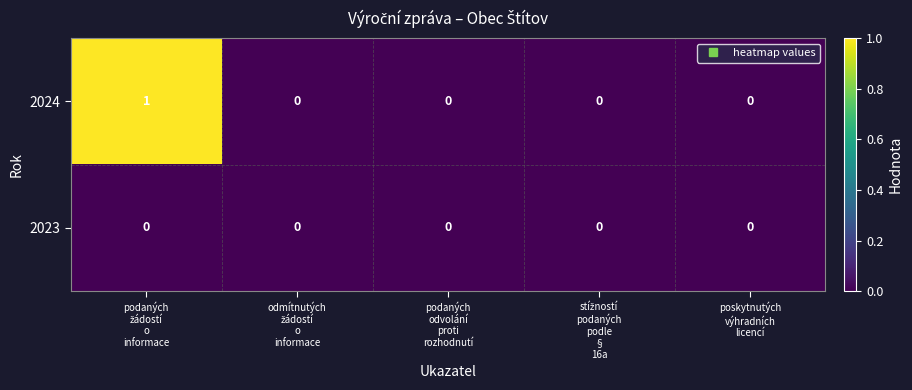

Which series has the largest range (max minus min)?

2024